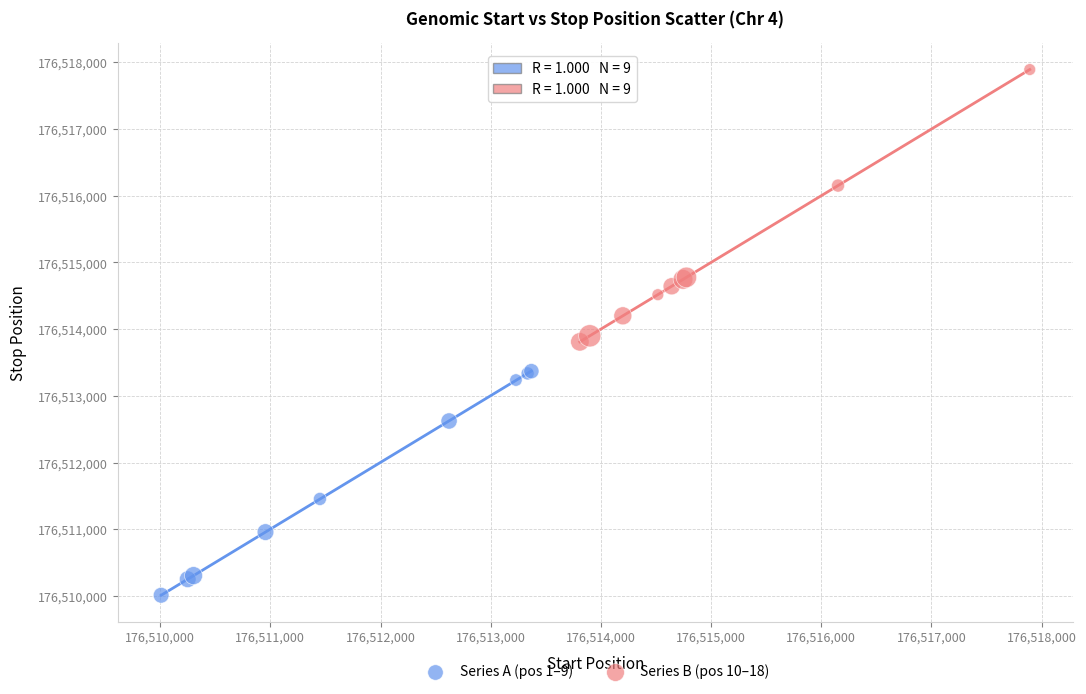

Which series contains the lowest Y value?

Series A (pos 1–9)